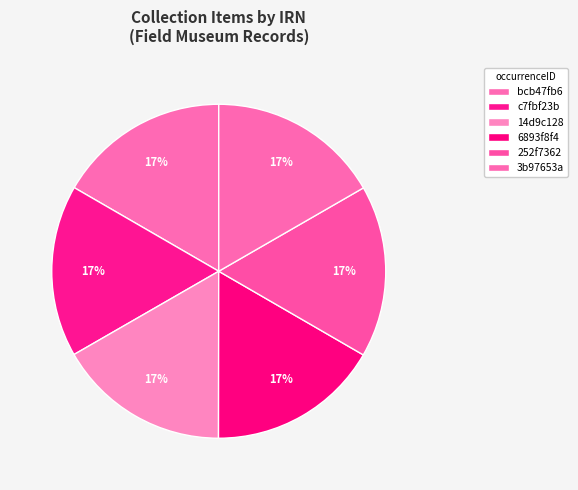

Which slice is the smallest?

bcb47fb6